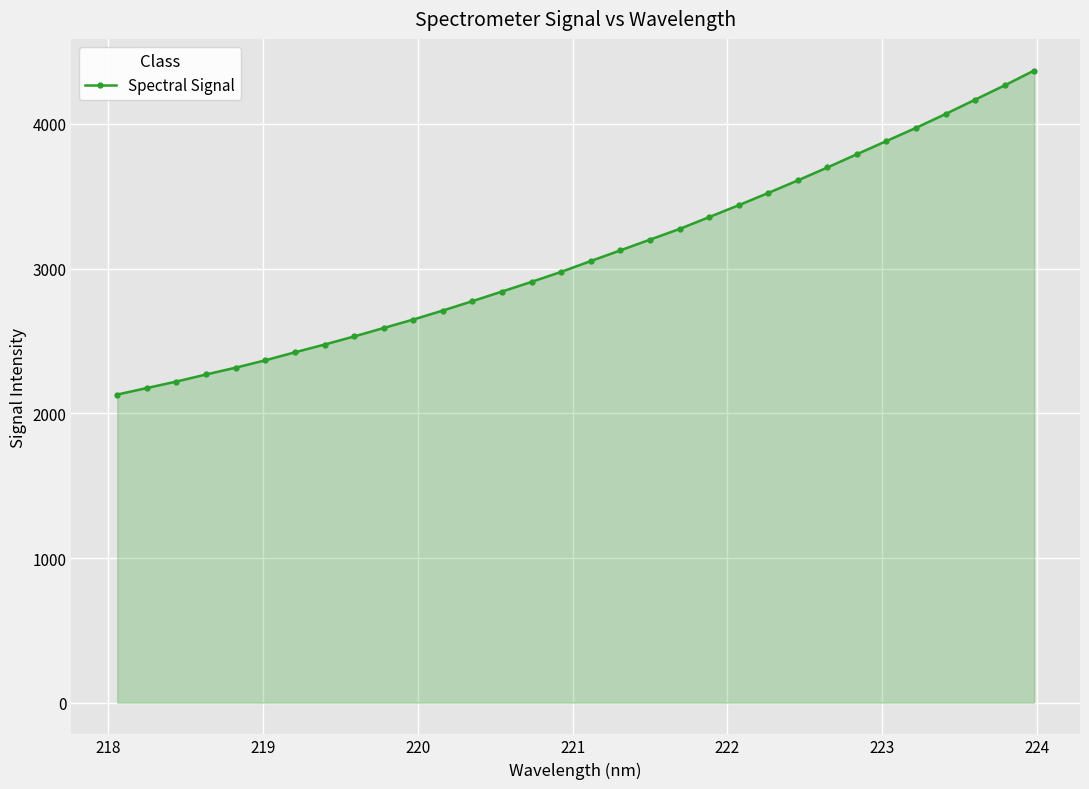

What is the minimum value shown in the chart?

2129.3